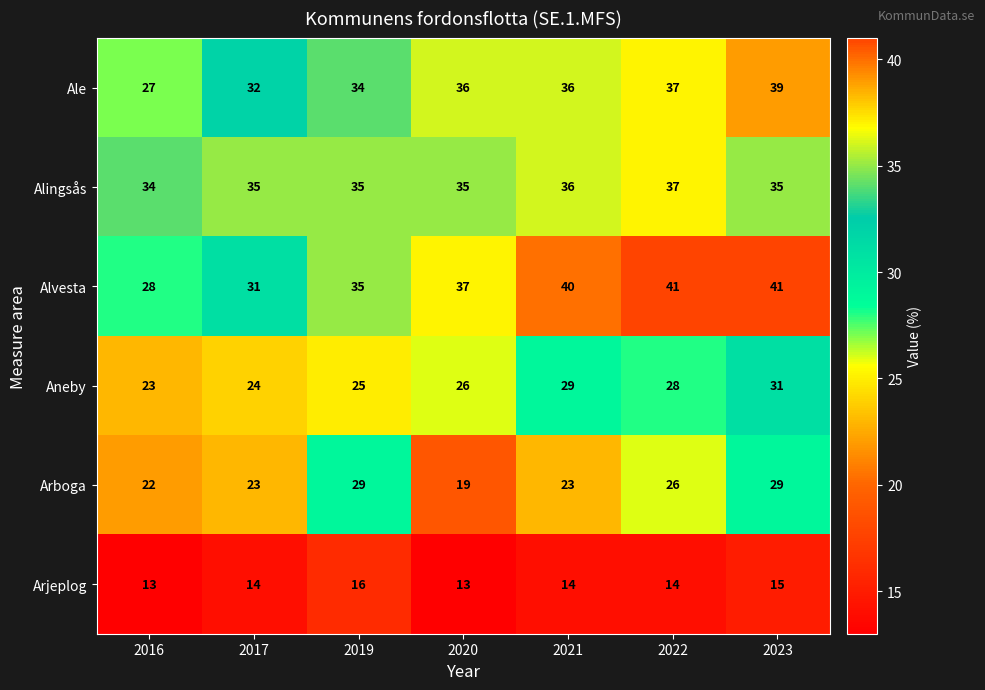

What is the total value across all series at 2017?

159